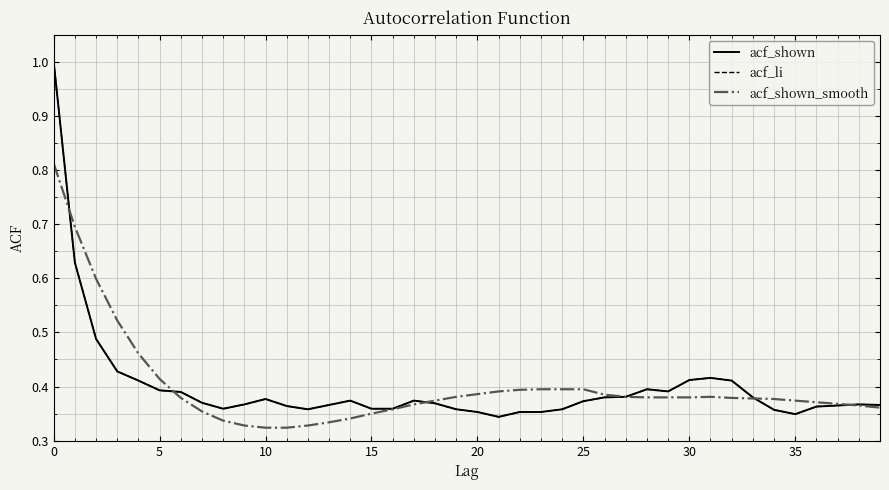

Does the chart display data point markers on the line(s)?

No